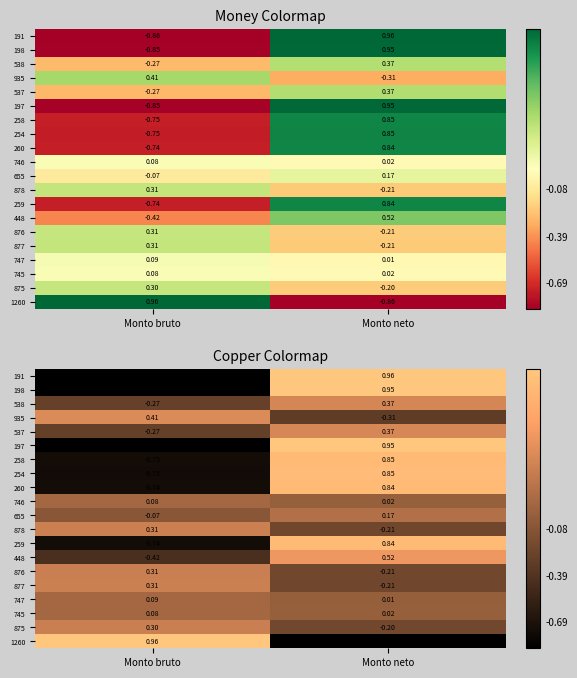

How many series are shown in this chart?

20